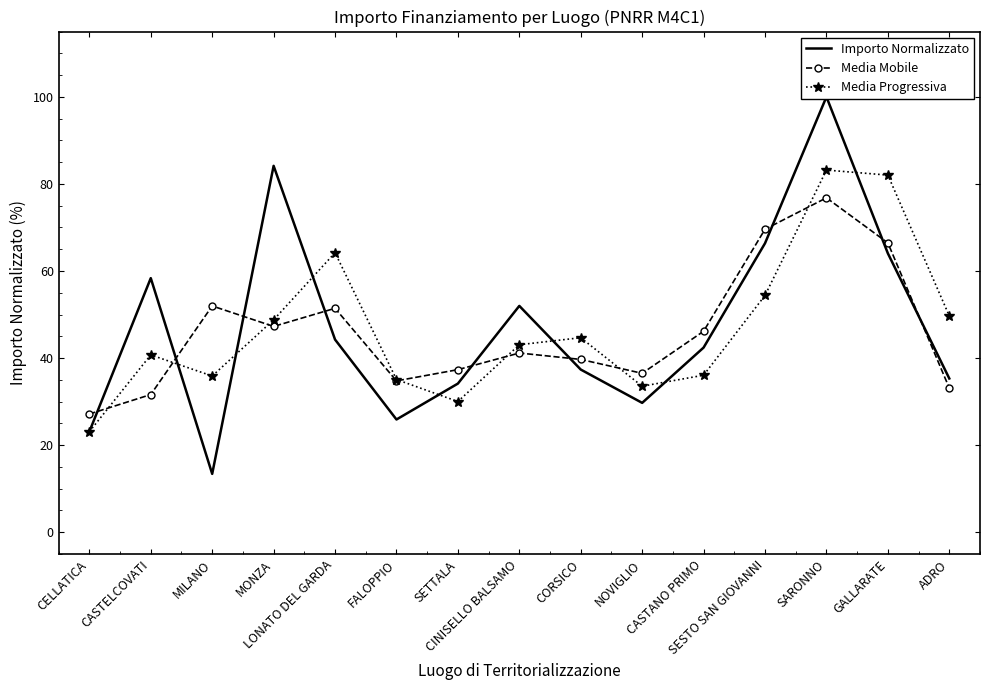

Reading left to right, what are all the values shown in this chart?

Importo Normalizzato: CELLATICA=23.1	CASTELCOVATI=58.4	MILANO=13.4	MONZA=84.2	LONATO DEL GARDA=44.3	FALOPPIO=25.9	SETTALA=34.1	CINISELLO BALSAMO=52.0	CORSICO=37.4	NOVIGLIO=29.7	CASTANO PRIMO=42.4	SESTO SAN GIOVANNI=66.4	SARONNO=100.0	GALLARATE=64.1	ADRO=35.3
Media Mobile: CELLATICA=27.2	CASTELCOVATI=31.6	MILANO=52.0	MONZA=47.3	LONATO DEL GARDA=51.4	FALOPPIO=34.8	SETTALA=37.3	CINISELLO BALSAMO=41.2	CORSICO=39.7	NOVIGLIO=36.5	CASTANO PRIMO=46.2	SESTO SAN GIOVANNI=69.6	SARONNO=76.8	GALLARATE=66.5	ADRO=33.1
Media Progressiva: CELLATICA=23.1	CASTELCOVATI=40.7	MILANO=35.9	MONZA=48.8	LONATO DEL GARDA=64.2	FALOPPIO=35.1	SETTALA=30.0	CINISELLO BALSAMO=43.1	CORSICO=44.7	NOVIGLIO=33.5	CASTANO PRIMO=36.1	SESTO SAN GIOVANNI=54.4	SARONNO=83.2	GALLARATE=82.0	ADRO=49.7